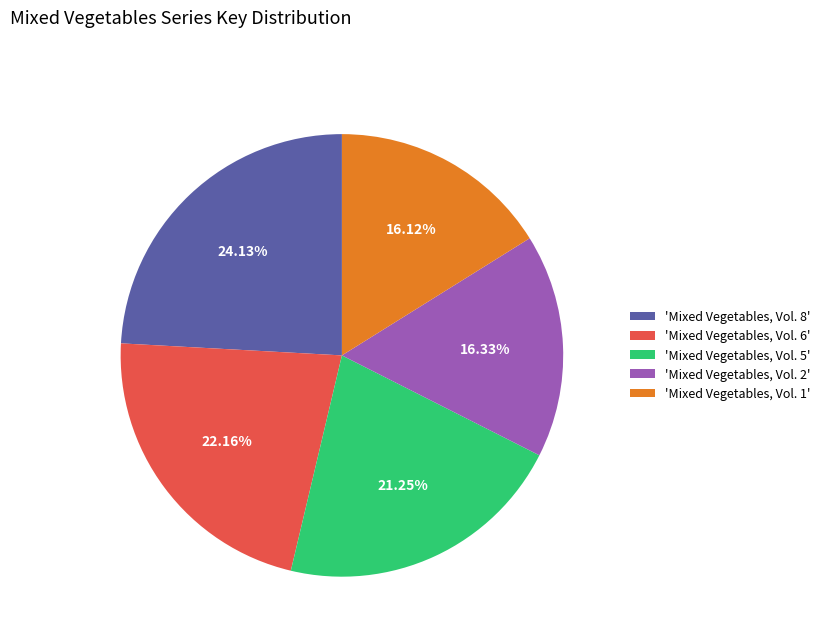

Does 'Mixed Vegetables, Vol. 8' account for over 50% of the chart?

No